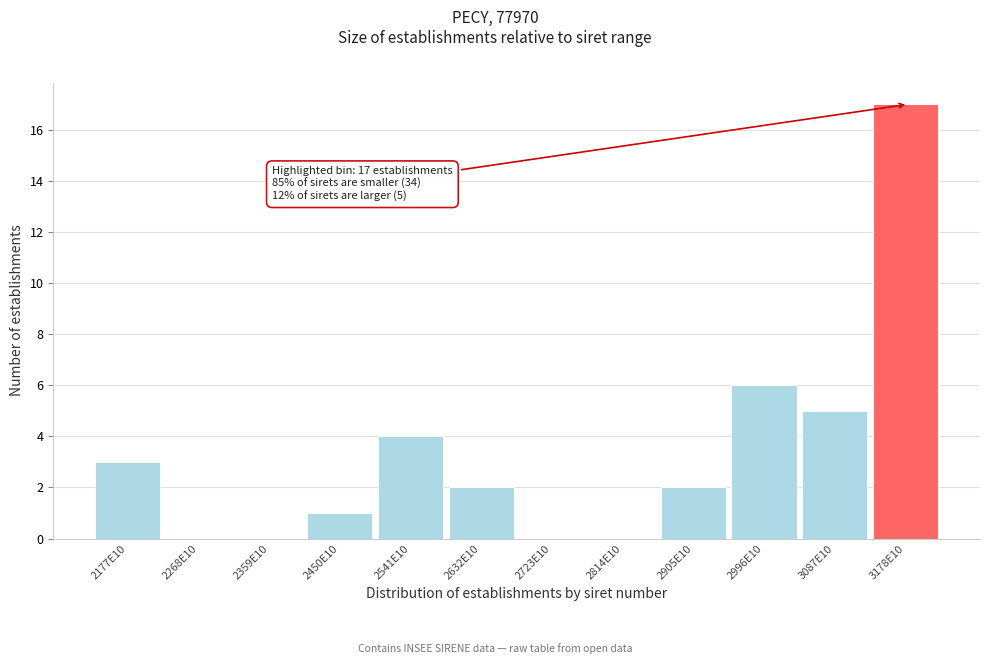

Reading left to right, what are all the values shown in this chart?

2177E10=3	2268E10=0	2359E10=0	2450E10=1	2541E10=4	2632E10=2	2723E10=0	2814E10=0	2905E10=2	2996E10=6	3087E10=5	3178E10=17